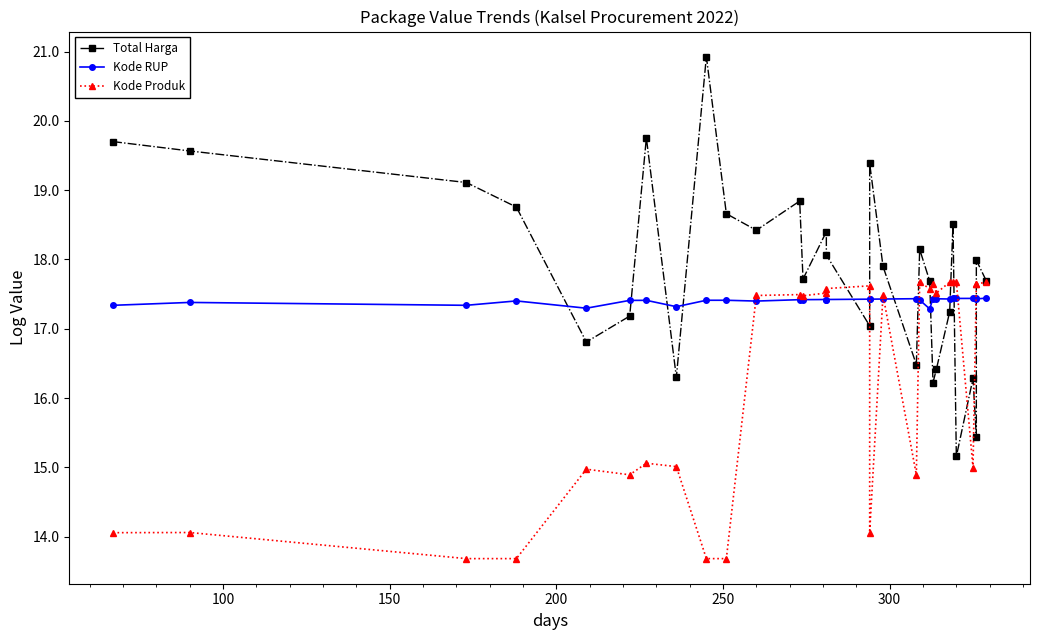

True or false: Kode Produk and Total Harga cross at least once.

True